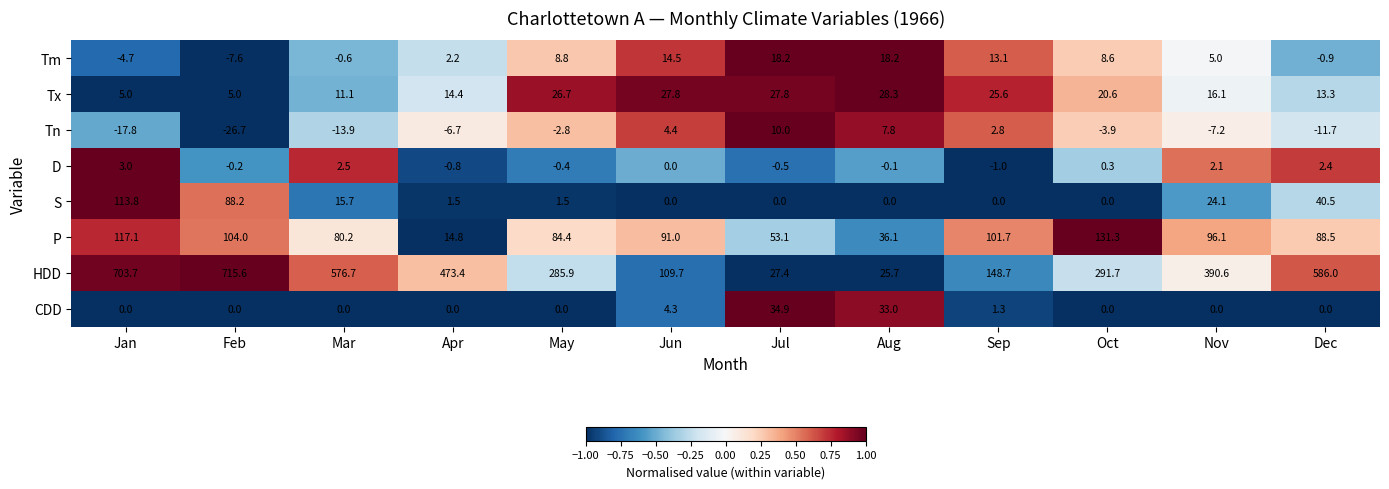

Which label corresponds to the smallest value in the chart?

Feb